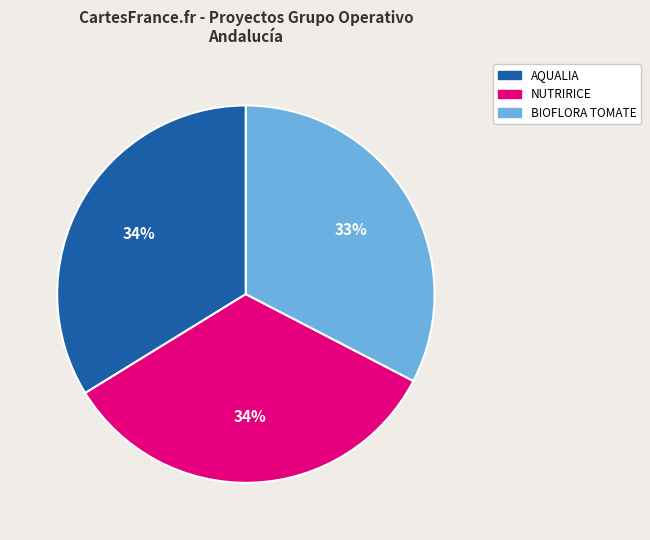

True or false: NUTRIRICE accounts for 20% of the total.

False